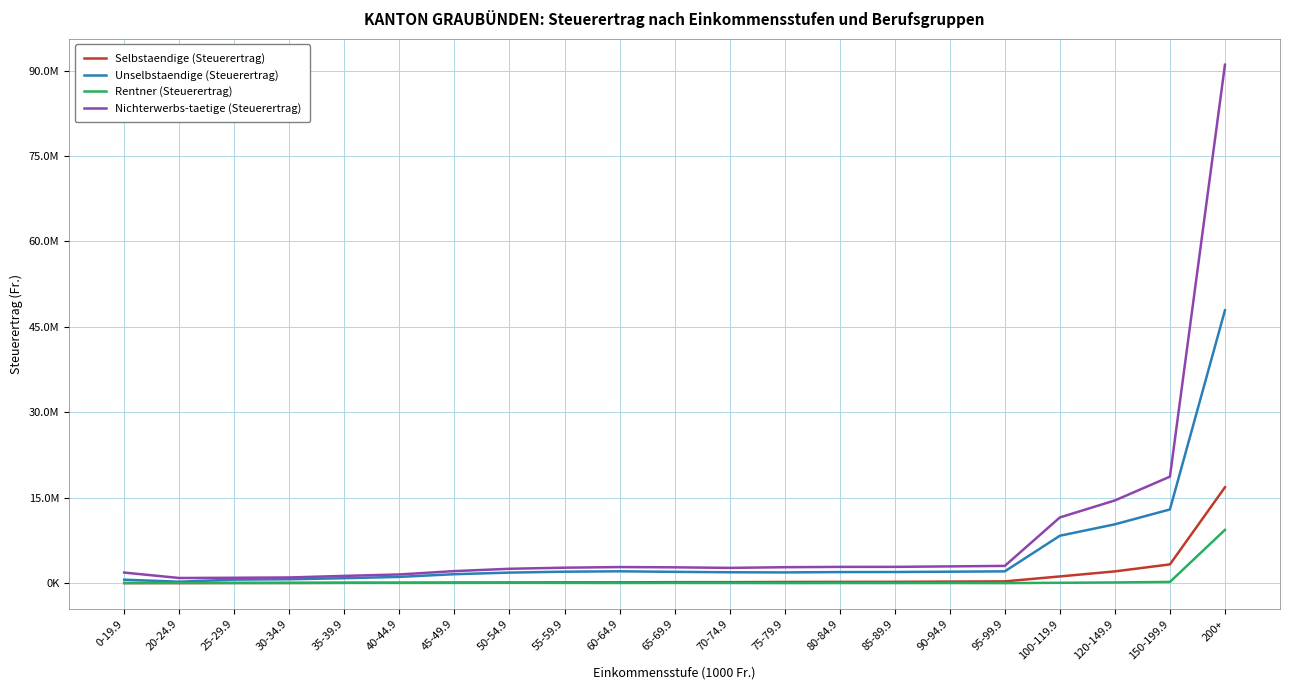

What is the lowest value of the Selbstaendige (Steuerertrag) series?

13151